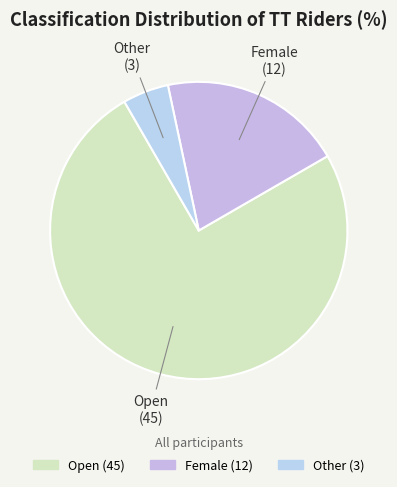

What is the ratio of the value at Female to the value at Other?

4.0